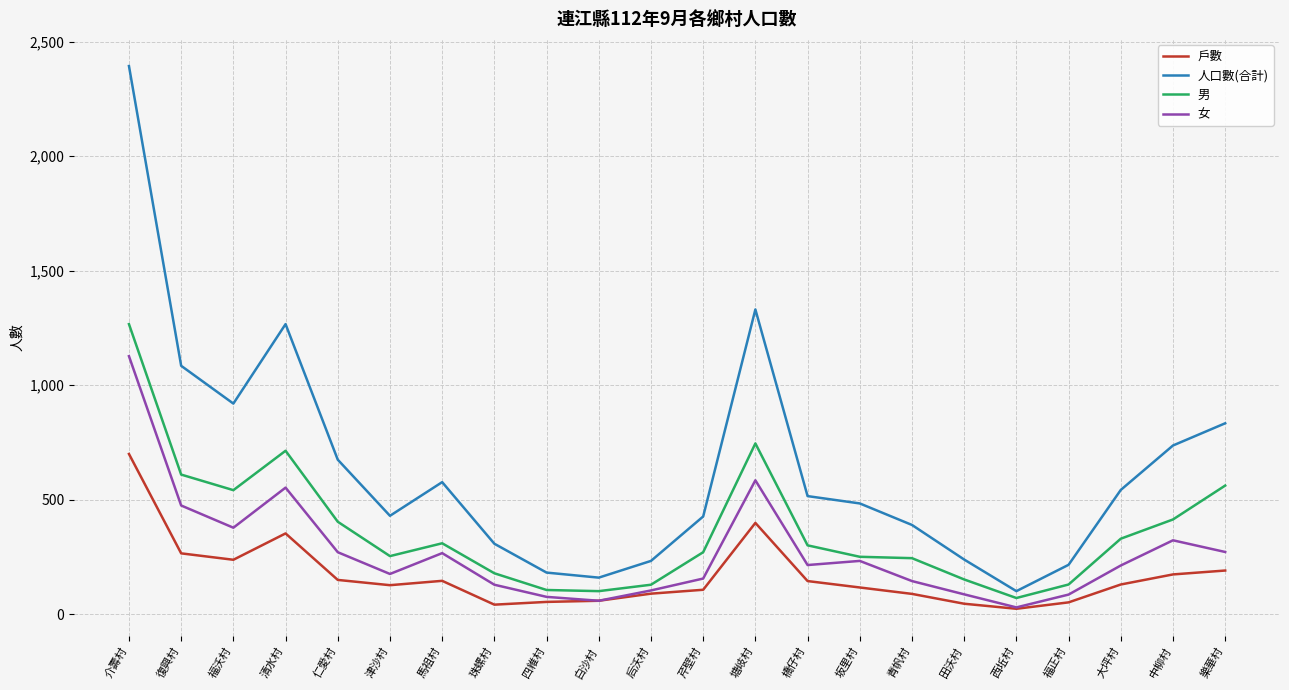

At how many categories does at least one series exceed 254?

16